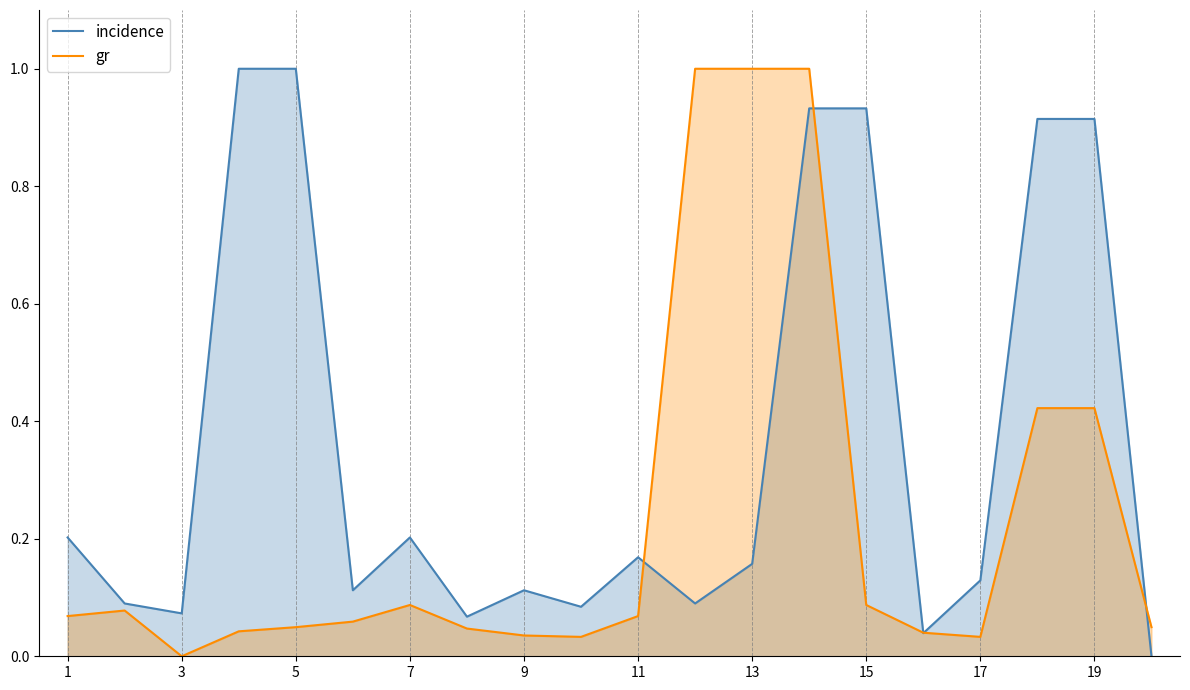

What is the maximum value shown in the chart?

1.0